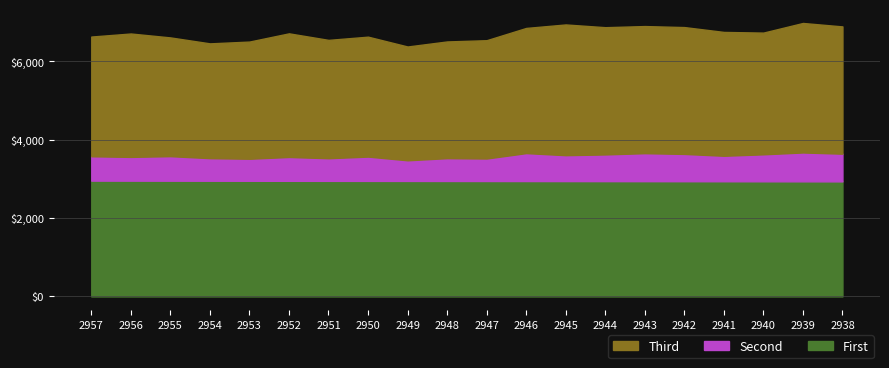

Read the Third value at 2952, to the nearest 50.

6700